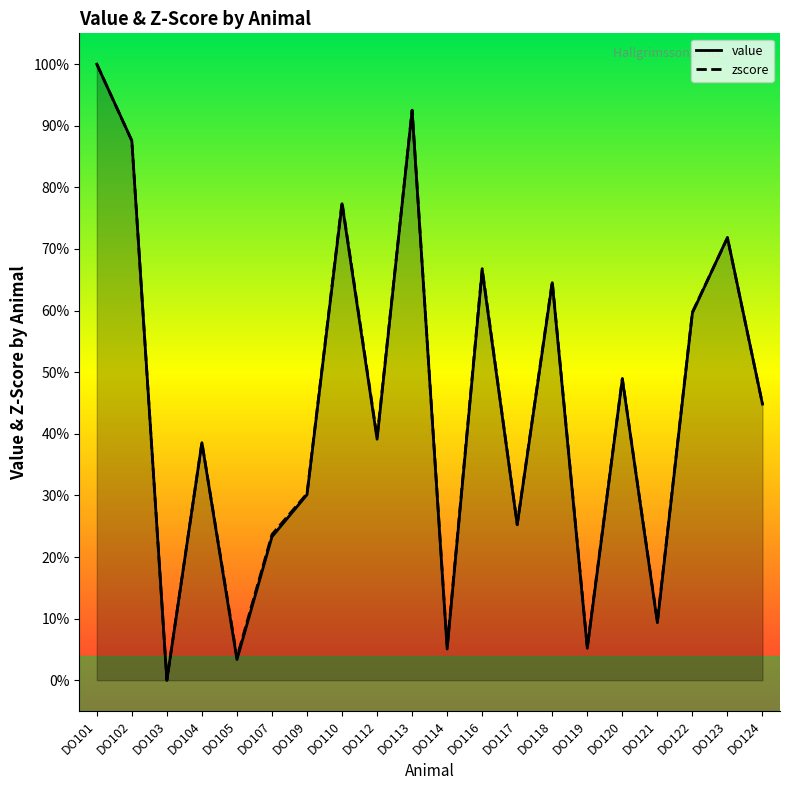

What is the difference between the mean_value values at DO116 and DO123?

0.1